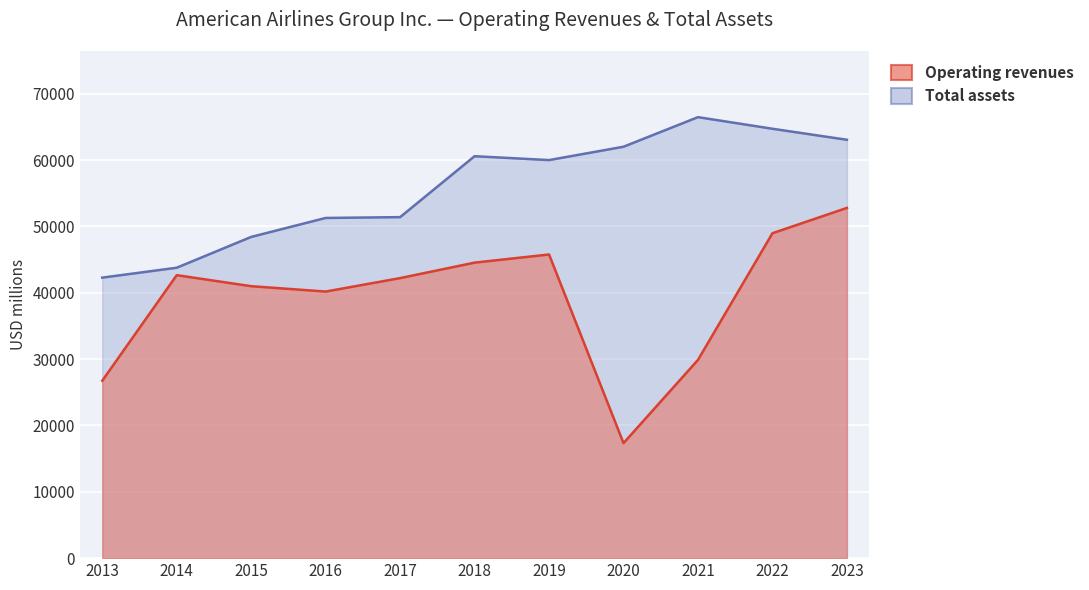

What is the total value across all series at 2021?

96349